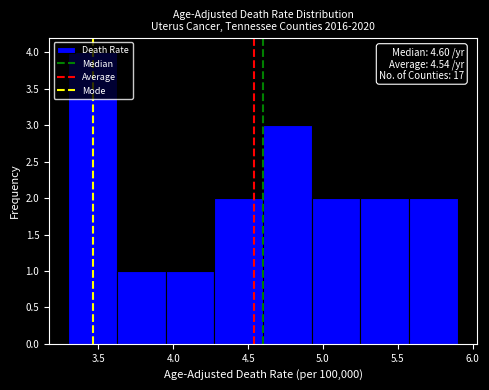

Over which range of the x-axis is the bar tallest?

3.300 to 3.625